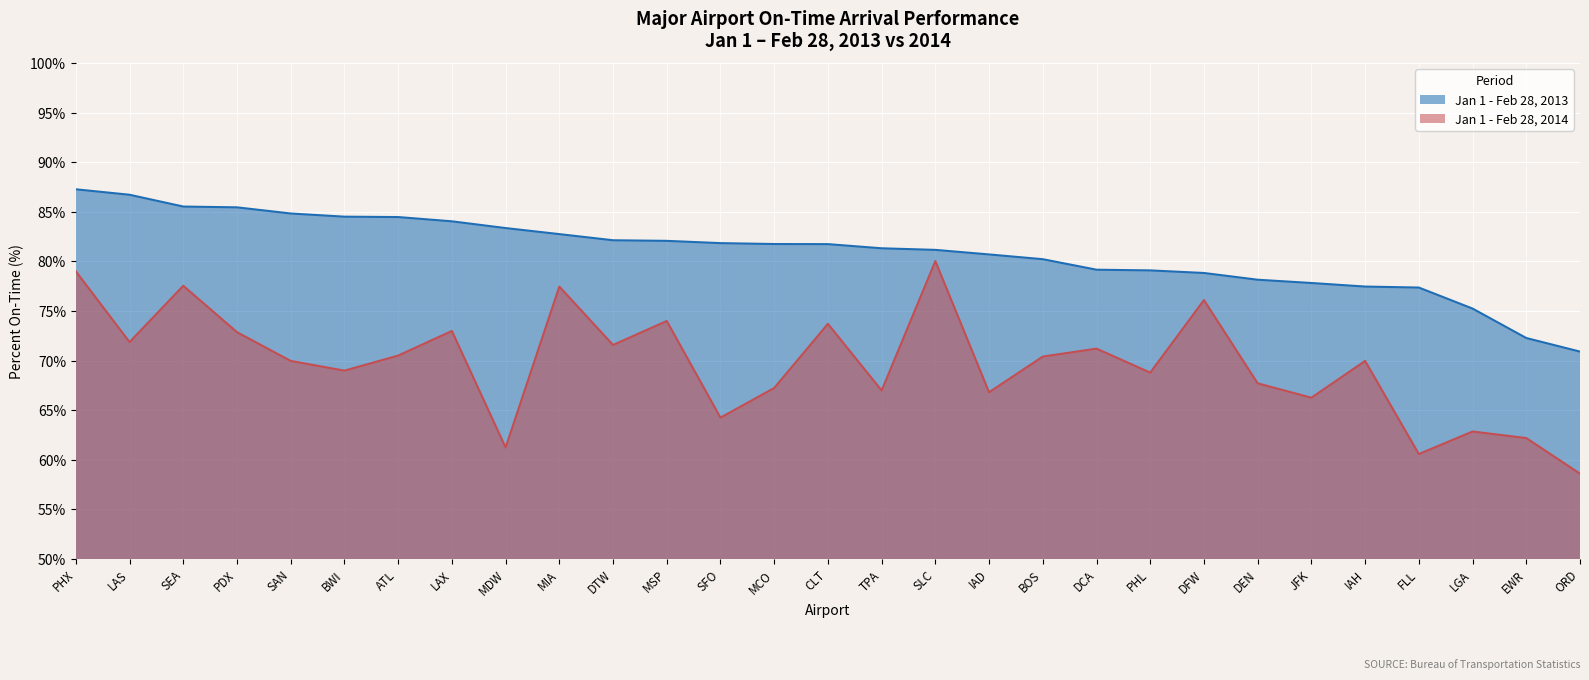

True or false: Jan 1 - Feb 28, 2014 has more than 0 points higher than both neighbors.

True